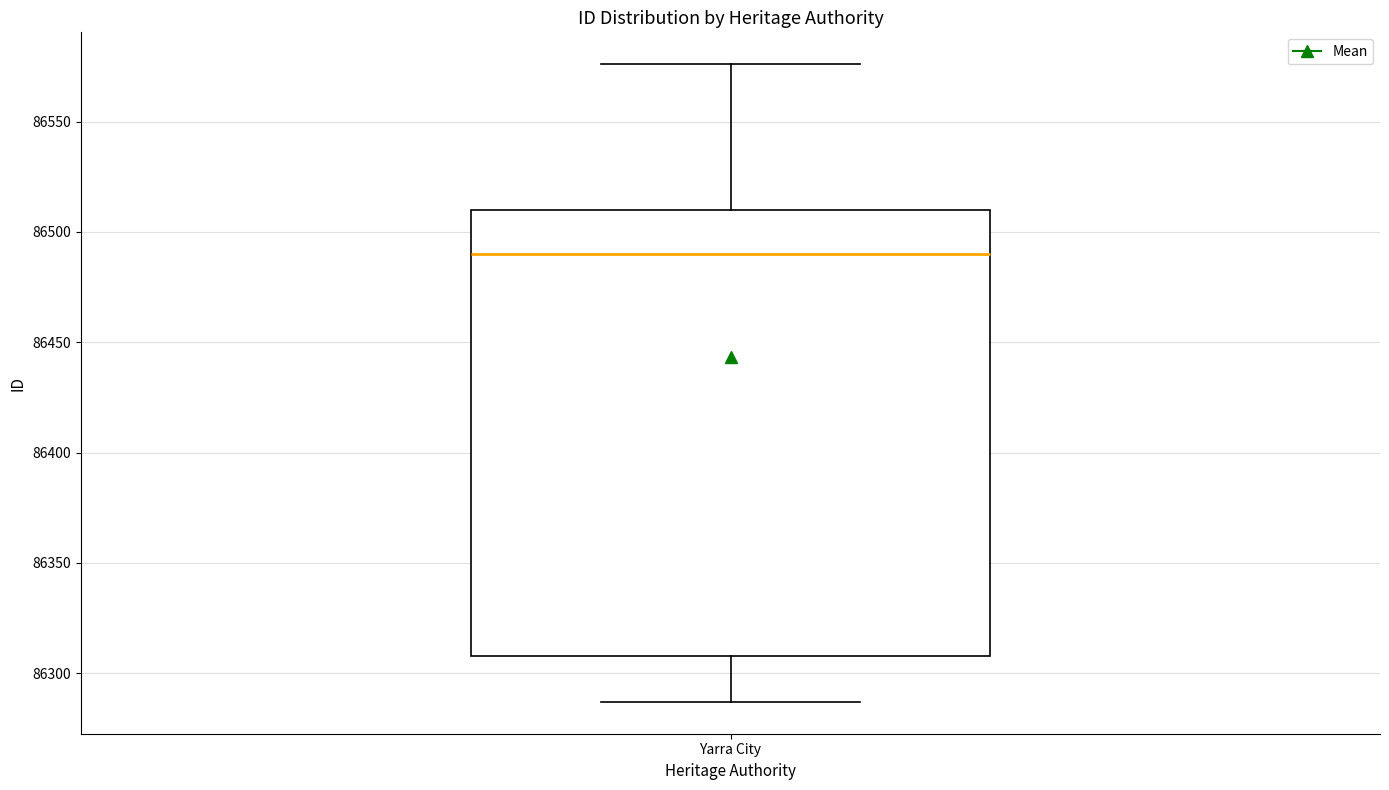

Transcribe this box plot: give where the median line is, the range the box spans, and where the two whiskers end, as read against the y-axis. The values are not printed on the chart, so give them approximately, as read against the axis.

median 86490, box 86310 to 86510, whiskers 86285 to 86575